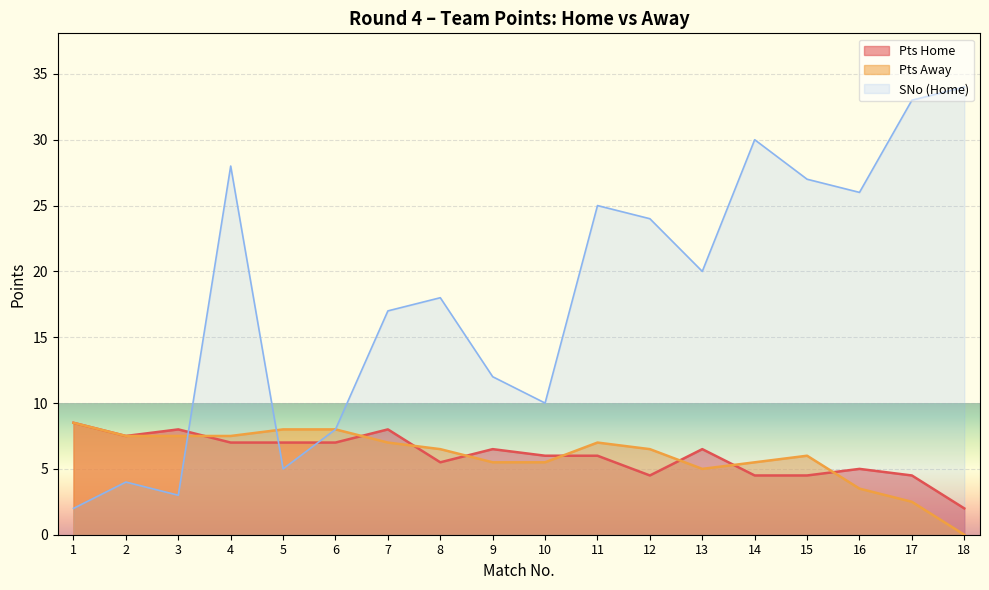

What is the value of the Pts Home point at the 5th from the left?

7.0